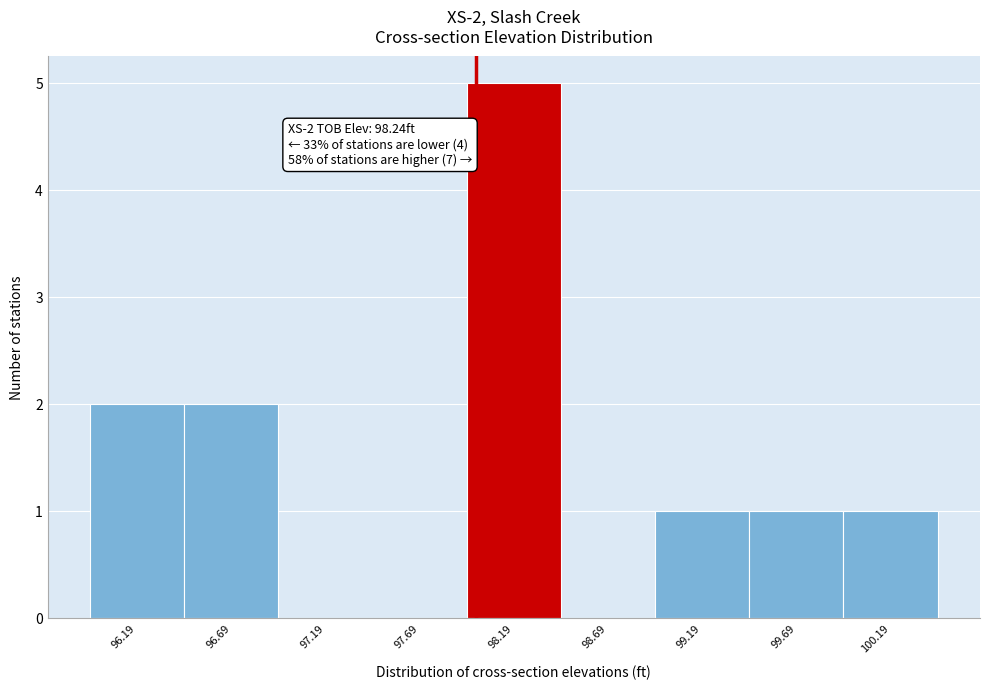

Reading right to left, extract all data points from this chart.

100.19=1	99.69=1	99.19=1	98.69=0	98.19=5	97.69=0	97.19=0	96.69=2	96.19=2